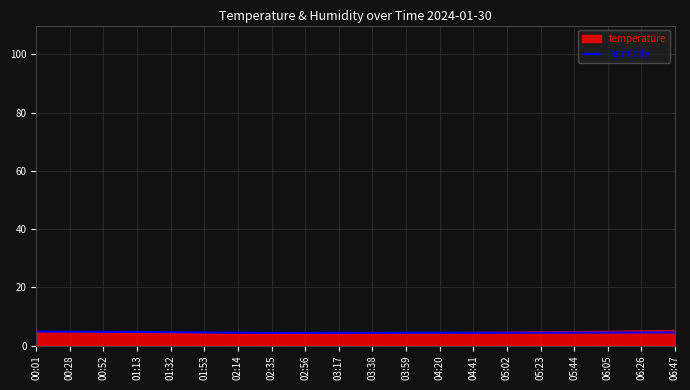

What is the maximum value for humidity?

4.8